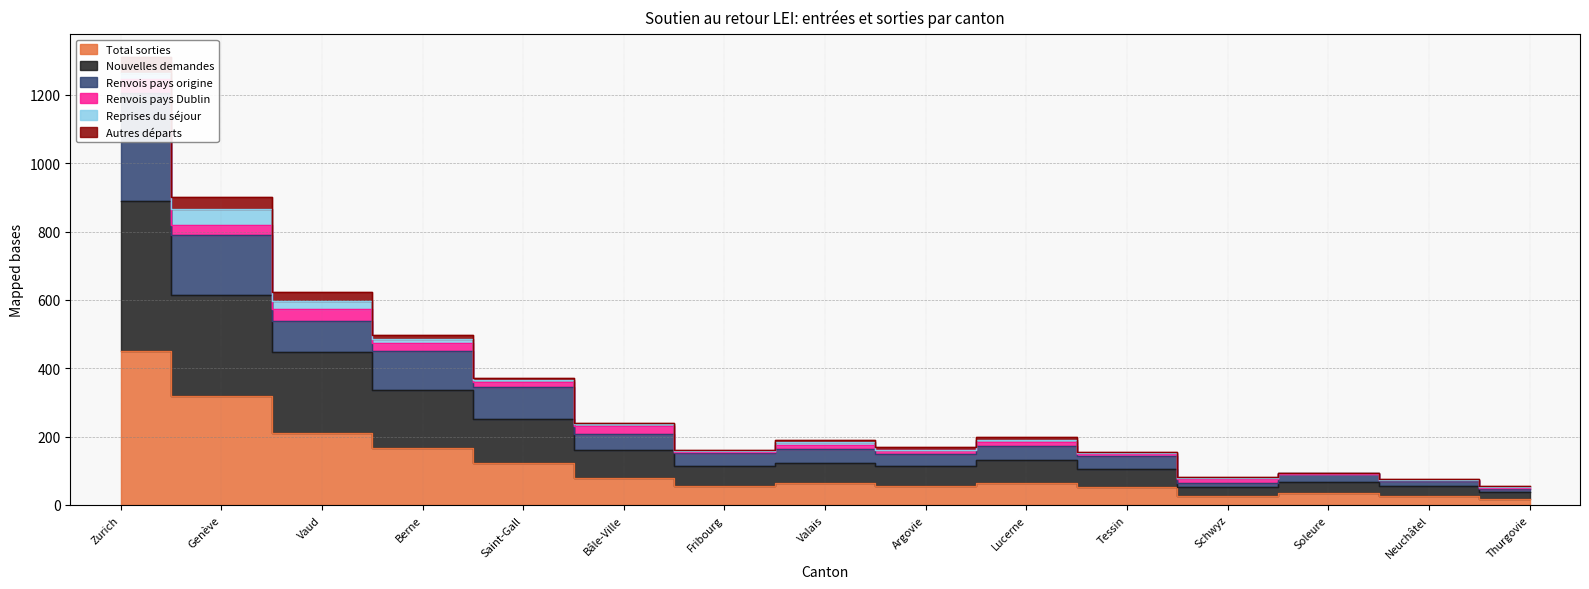

True or false: Total sorties and Renvois pays origine intersect in this chart.

False